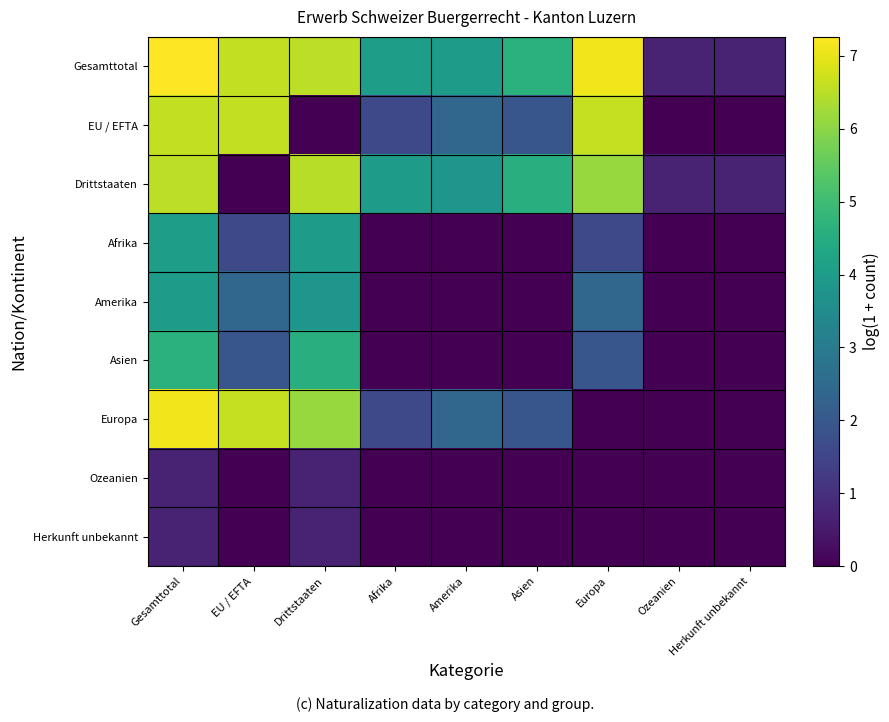

Reading right to left, extract all data points from this chart.

Gesamttotal: Herkunft unbekannt=0.7	Ozeanien=0.7	Europa=7.1	Asien=4.6	Amerika=4.0	Afrika=4.1	Drittstaaten=6.5	EU / EFTA=6.6	Gesamttotal=7.3
EU / EFTA: Herkunft unbekannt=0.0	Ozeanien=0.0	Europa=6.6	Asien=1.9	Amerika=2.4	Afrika=1.6	Drittstaaten=0.0	EU / EFTA=6.6	Gesamttotal=6.6
Drittstaaten: Herkunft unbekannt=0.7	Ozeanien=0.7	Europa=6.1	Asien=4.6	Amerika=3.8	Afrika=4.0	Drittstaaten=6.5	EU / EFTA=0.0	Gesamttotal=6.5
Afrika: Herkunft unbekannt=0.0	Ozeanien=0.0	Europa=1.6	Asien=0.0	Amerika=0.0	Afrika=0.0	Drittstaaten=4.0	EU / EFTA=1.6	Gesamttotal=4.1
Amerika: Herkunft unbekannt=0.0	Ozeanien=0.0	Europa=2.4	Asien=0.0	Amerika=0.0	Afrika=0.0	Drittstaaten=3.8	EU / EFTA=2.4	Gesamttotal=4.0
Asien: Herkunft unbekannt=0.0	Ozeanien=0.0	Europa=1.9	Asien=0.0	Amerika=0.0	Afrika=0.0	Drittstaaten=4.6	EU / EFTA=1.9	Gesamttotal=4.6
Europa: Herkunft unbekannt=0.0	Ozeanien=0.0	Europa=0.0	Asien=1.9	Amerika=2.4	Afrika=1.6	Drittstaaten=6.1	EU / EFTA=6.6	Gesamttotal=7.1
Ozeanien: Herkunft unbekannt=0.0	Ozeanien=0.0	Europa=0.0	Asien=0.0	Amerika=0.0	Afrika=0.0	Drittstaaten=0.7	EU / EFTA=0.0	Gesamttotal=0.7
Herkunft unbekannt: Herkunft unbekannt=0.0	Ozeanien=0.0	Europa=0.0	Asien=0.0	Amerika=0.0	Afrika=0.0	Drittstaaten=0.7	EU / EFTA=0.0	Gesamttotal=0.7